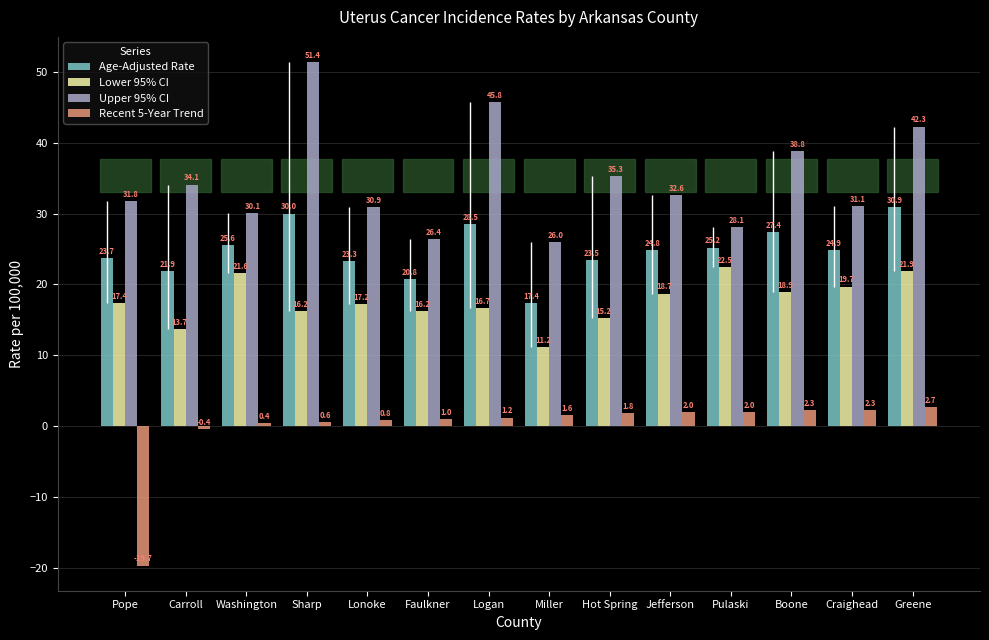

Reading left to right, transcribe all the data shown in this chart.

Age-Adjusted Rate: 23.7	21.9	25.6	30.0	23.3	20.8	28.5	17.4	23.5	24.8	25.2	27.4	24.9	30.9
Lower 95% CI: 17.4	13.7	21.6	16.2	17.2	16.2	16.7	11.2	15.2	18.7	22.5	18.9	19.7	21.9
Upper 95% CI: 31.8	34.1	30.1	51.4	30.9	26.4	45.8	26.0	35.3	32.6	28.1	38.8	31.1	42.3
Recent 5-Year Trend: -19.7	-0.4	0.4	0.6	0.8	1.0	1.2	1.6	1.8	2.0	2.0	2.3	2.3	2.7